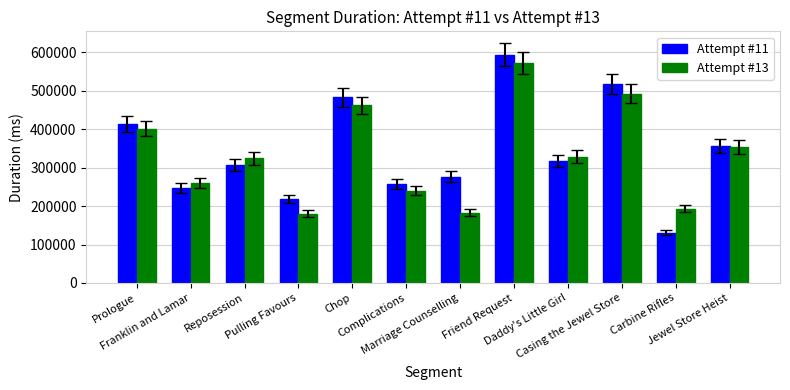

What is the label of the 12th bar from the right?

Prologue